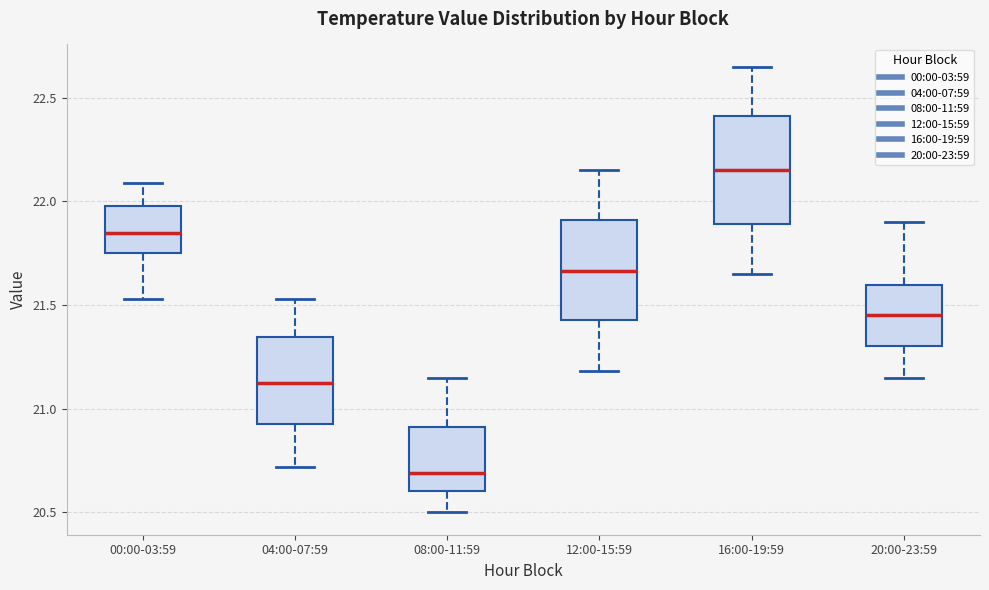

Where does the upper whisker of the box for 16:00-19:59 end on the y-axis? The values are not printed on the chart, so give them approximately, as read against the axis.

22.65